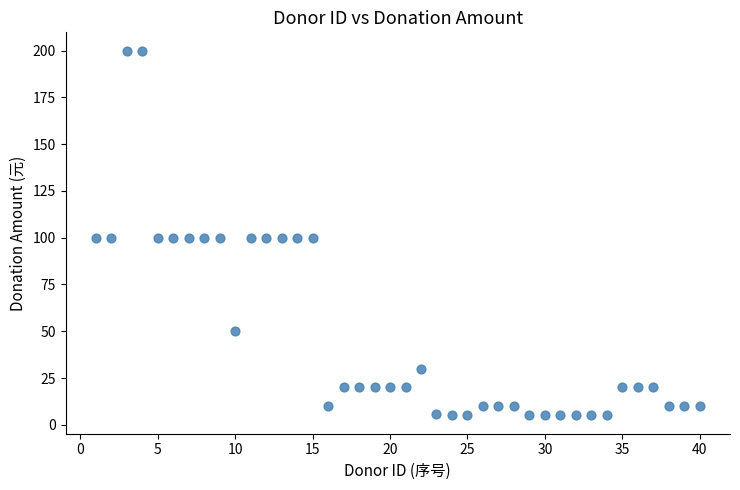

What is the range of X values (max minus min)?

39.0